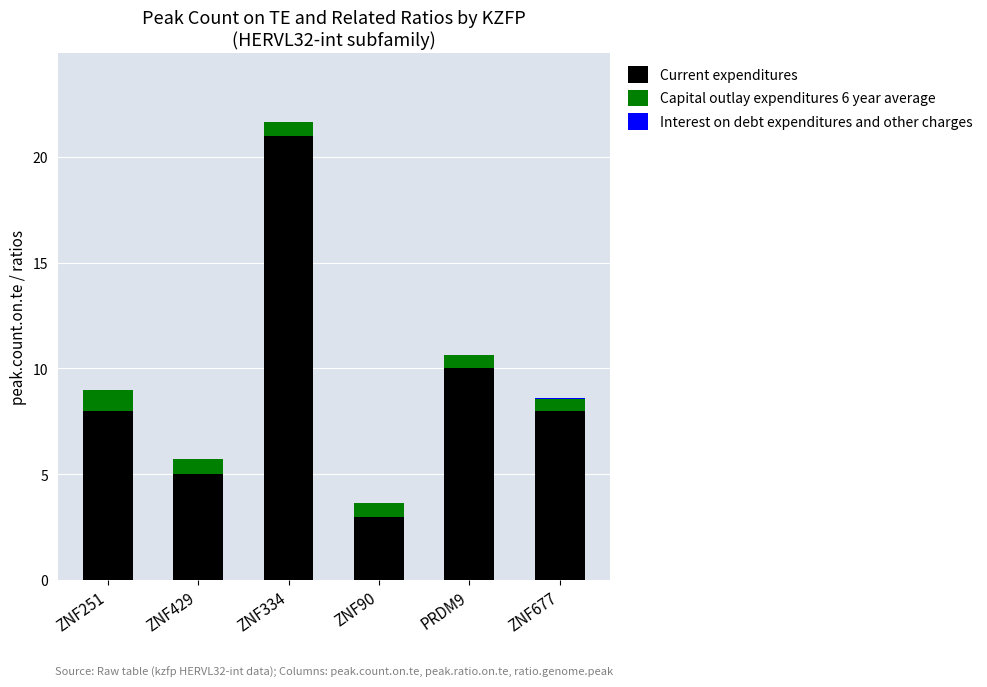

What is the highest value of the Current expenditures series?

21.0